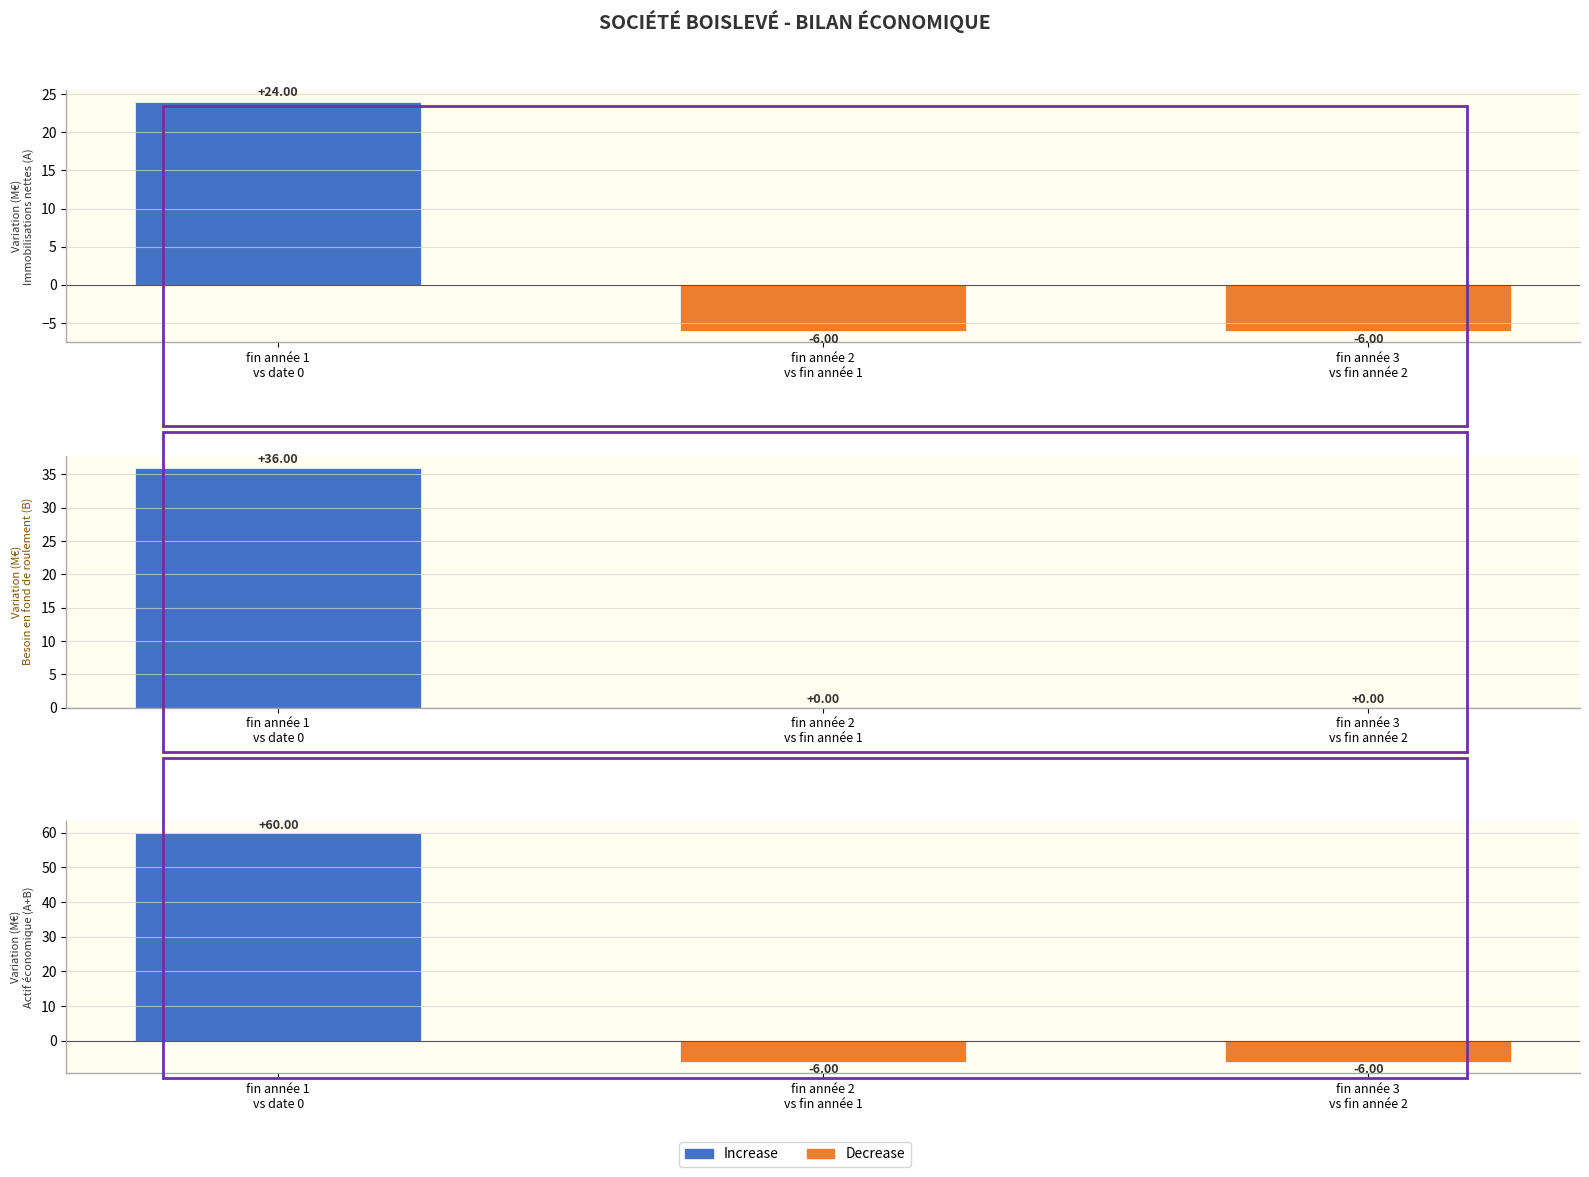

What is the spread (max minus min) of values at fin année 2
vs fin année 1?

6